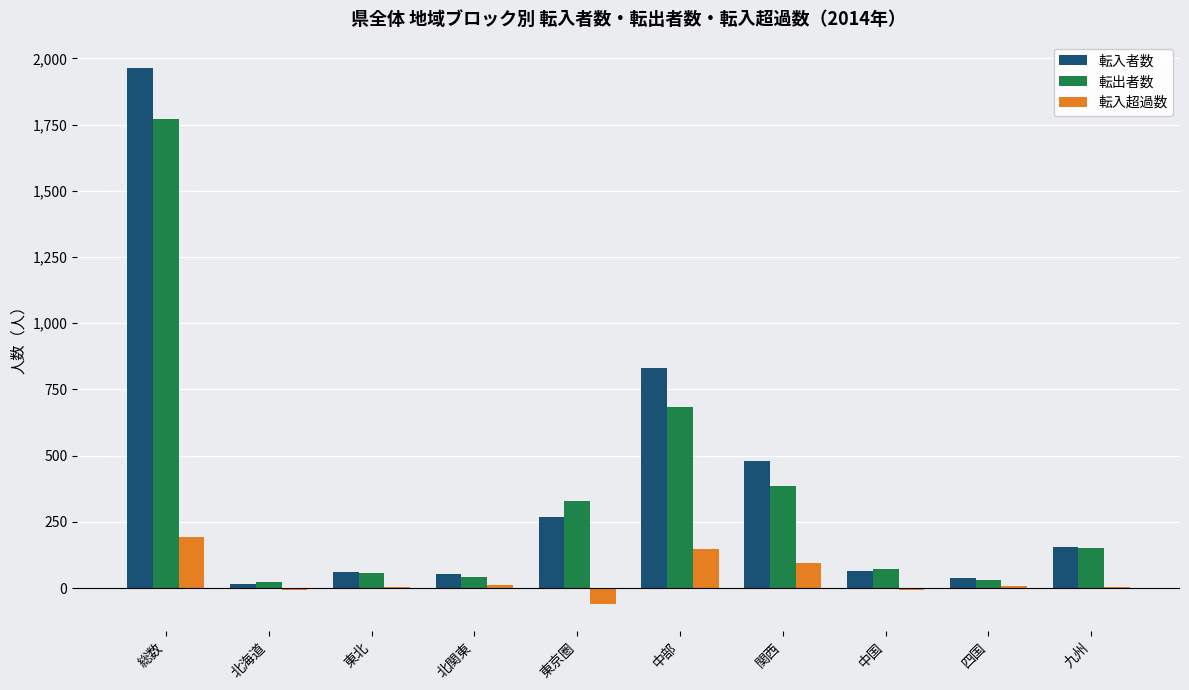

How many categories are shown in the chart?

10